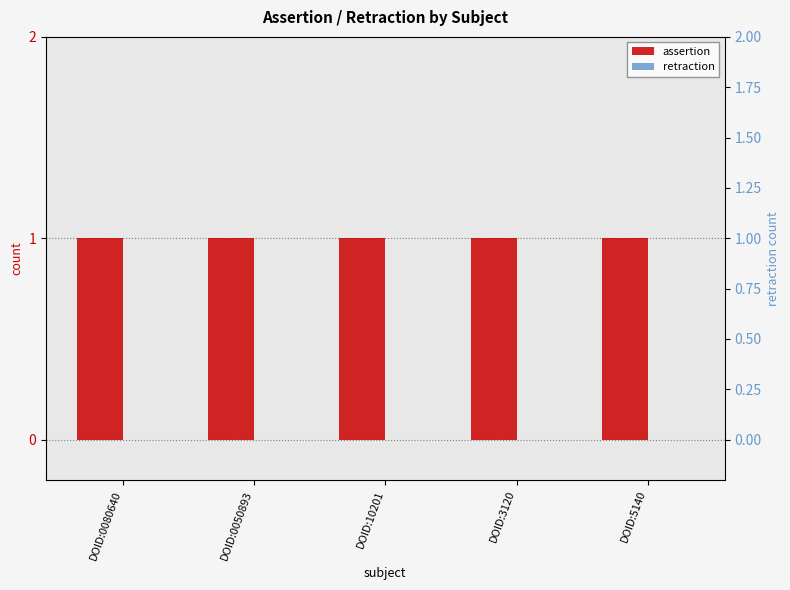

Which series has the widest spread of values?

assertion